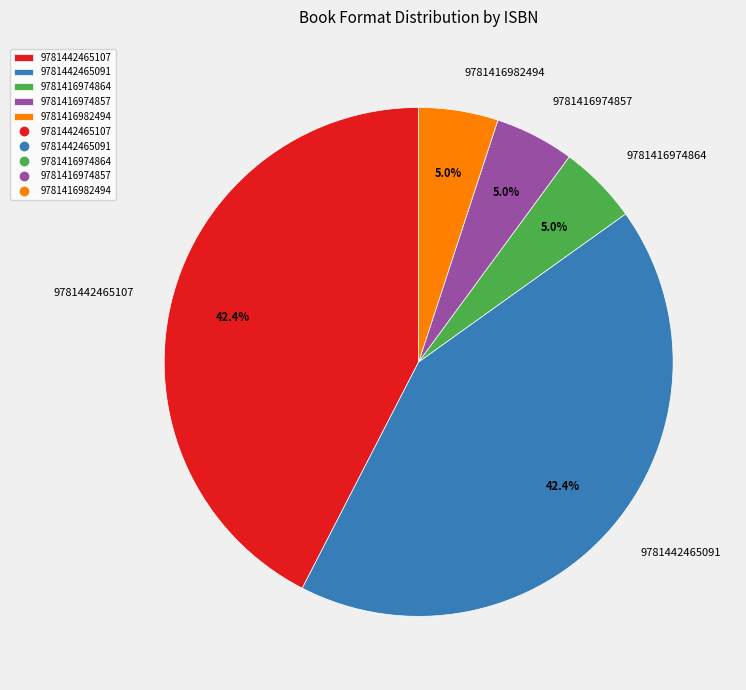

How many segments does this pie chart have?

5